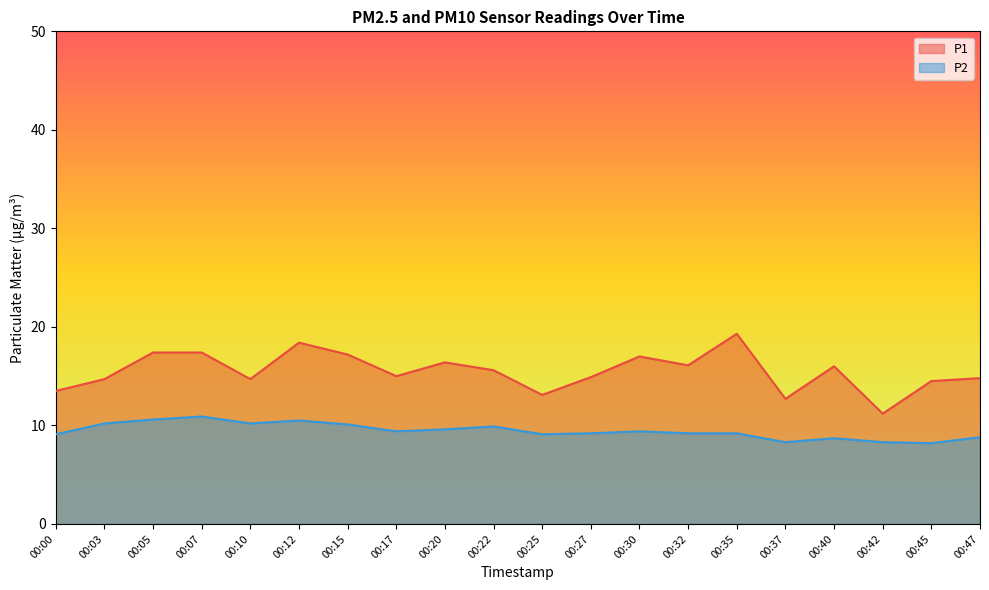

Reading right to left, extract all data points from this chart.

P1: 14.8	14.5	11.2	16.0	12.7	19.3	16.1	17.0	14.9	13.1	15.6	16.4	15.0	17.2	18.4	14.7	17.4	17.4	14.7	13.5
P2: 8.8	8.2	8.3	8.7	8.3	9.2	9.2	9.4	9.2	9.1	9.9	9.6	9.4	10.1	10.5	10.2	10.9	10.6	10.2	9.1